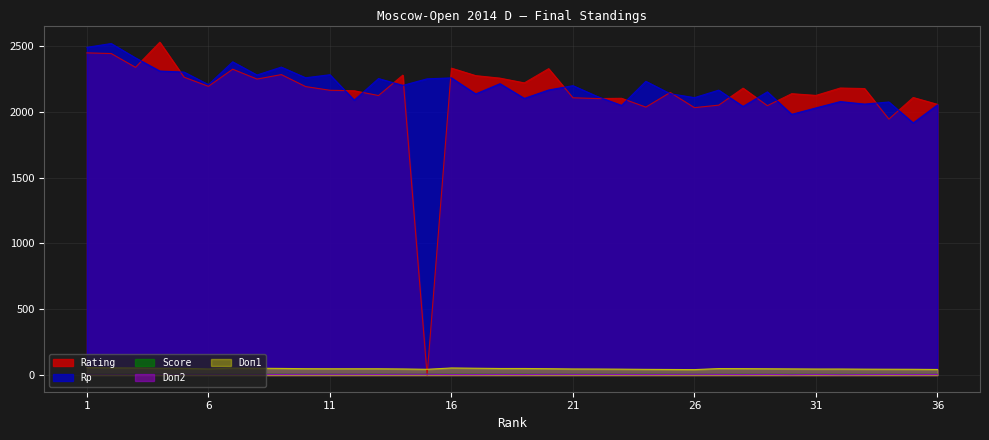

True or false: Score has a value of 5.5 at 34.

True